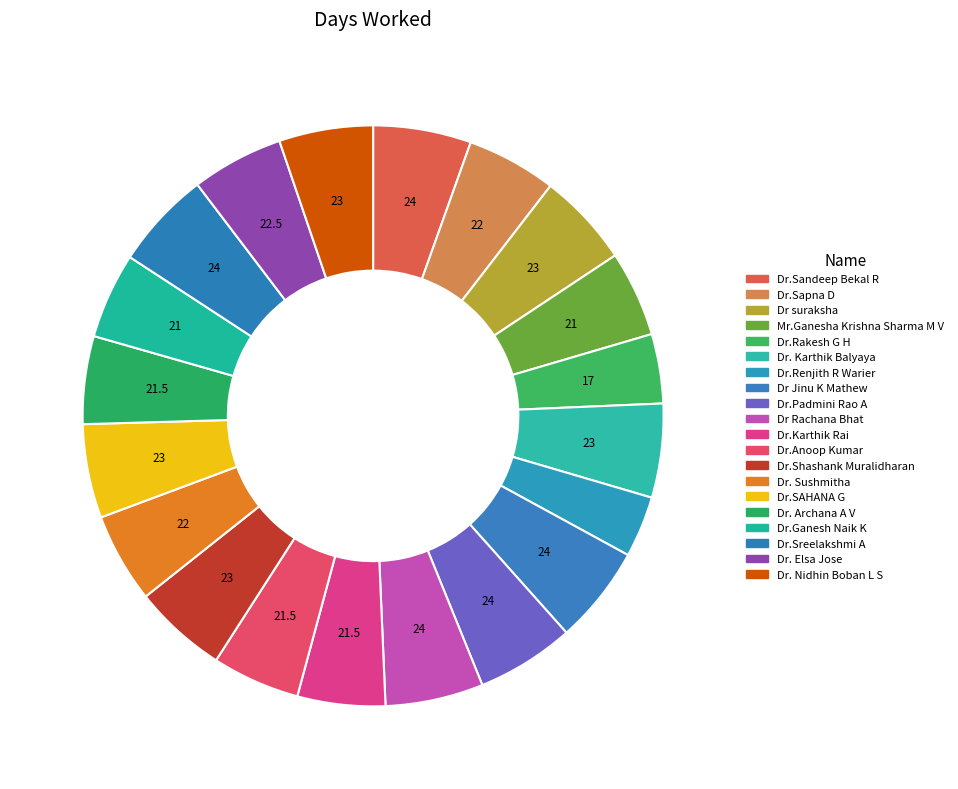

Is it true that Dr.Sapna D is 1% of the pie?

False